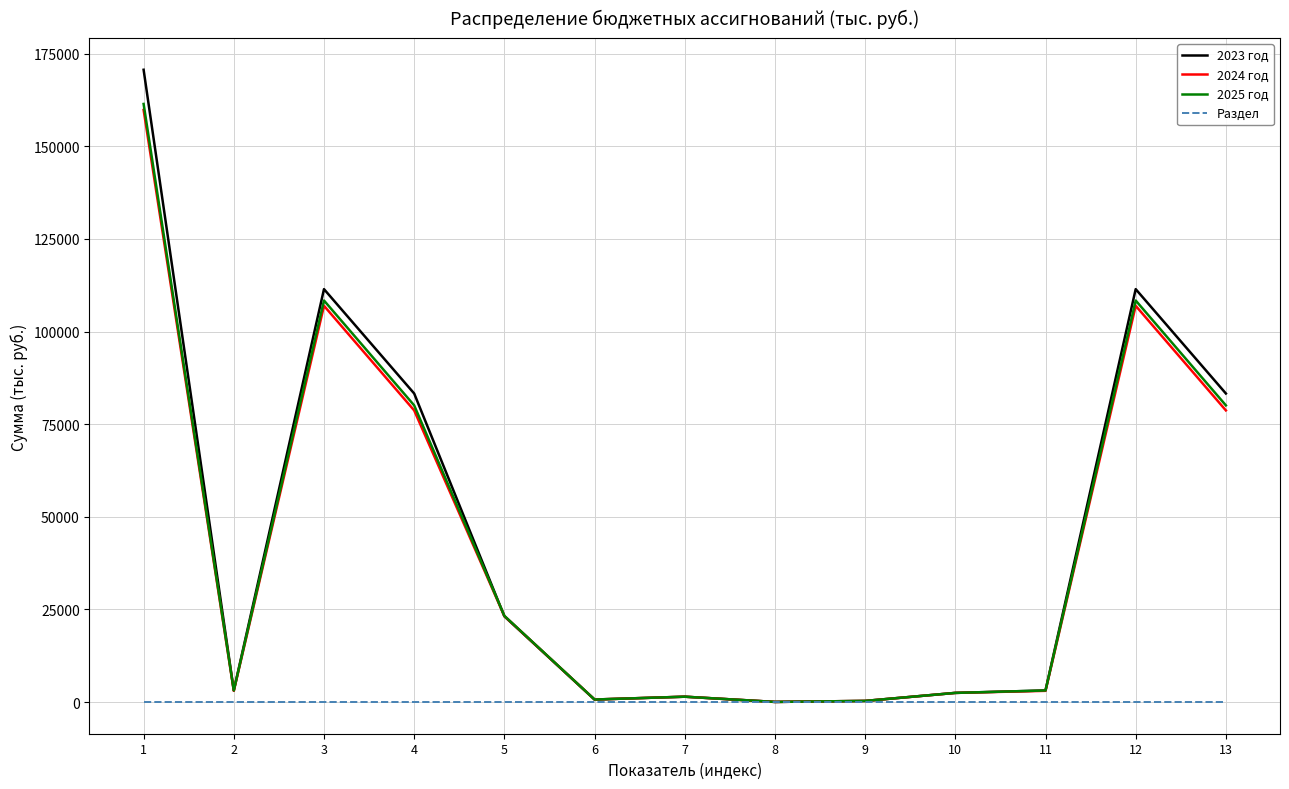

What is the difference between the highest and lowest values at 13?

83286.8